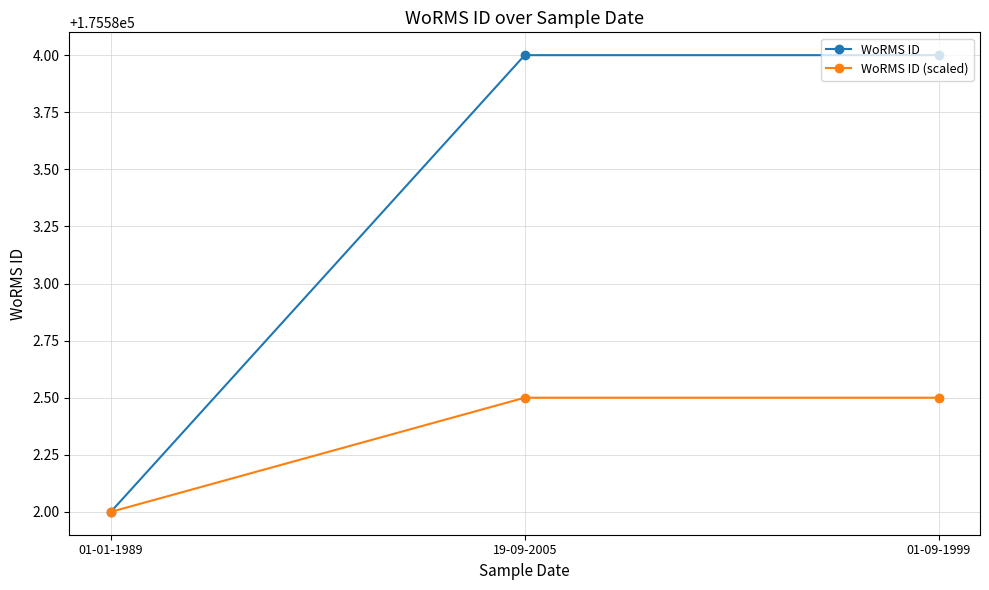

Is the value of WoRMS ID (scaled) at 01-01-1989 greater than the value of WoRMS ID at 01-09-1999?

No